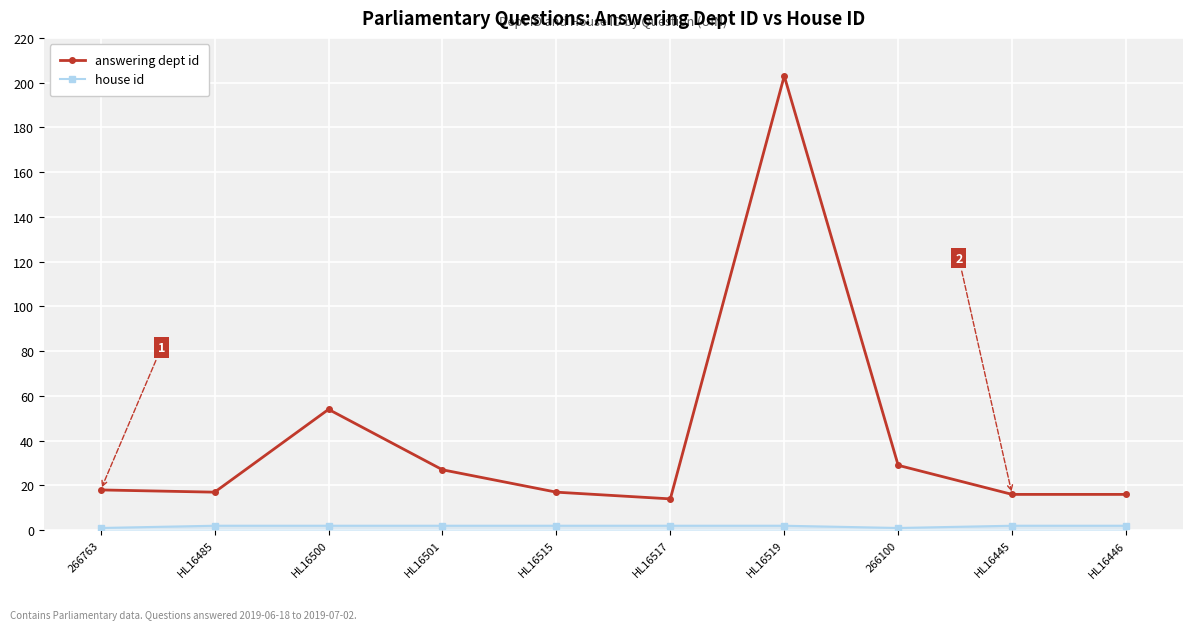

What is the label of the 10th point from the right?

266763